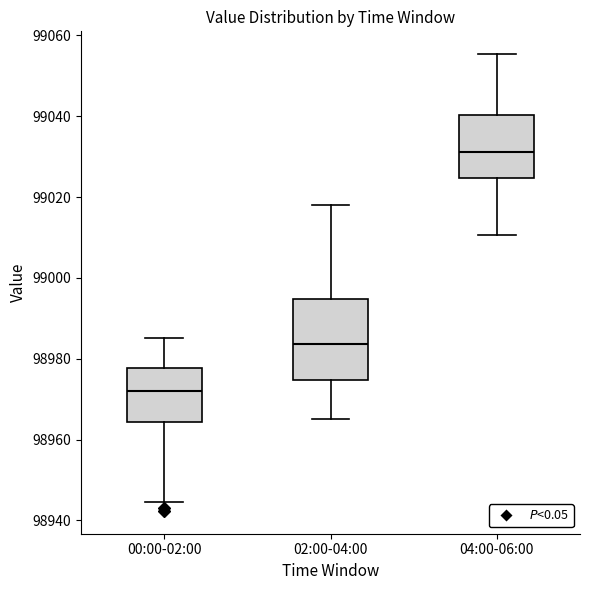

Reading left to right, read every box against the y-axis: the position of its median line, the range the box covers, and the ends of its whiskers. The values are not printed on the chart, so give them approximately, as read against the axis.

00:00-02:00: median 98972, box 98964 to 98978, whiskers 98944 to 98986
02:00-04:00: median 98984, box 98974 to 98994, whiskers 98964 to 99018
04:00-06:00: median 99032, box 99024 to 99040, whiskers 99010 to 99056